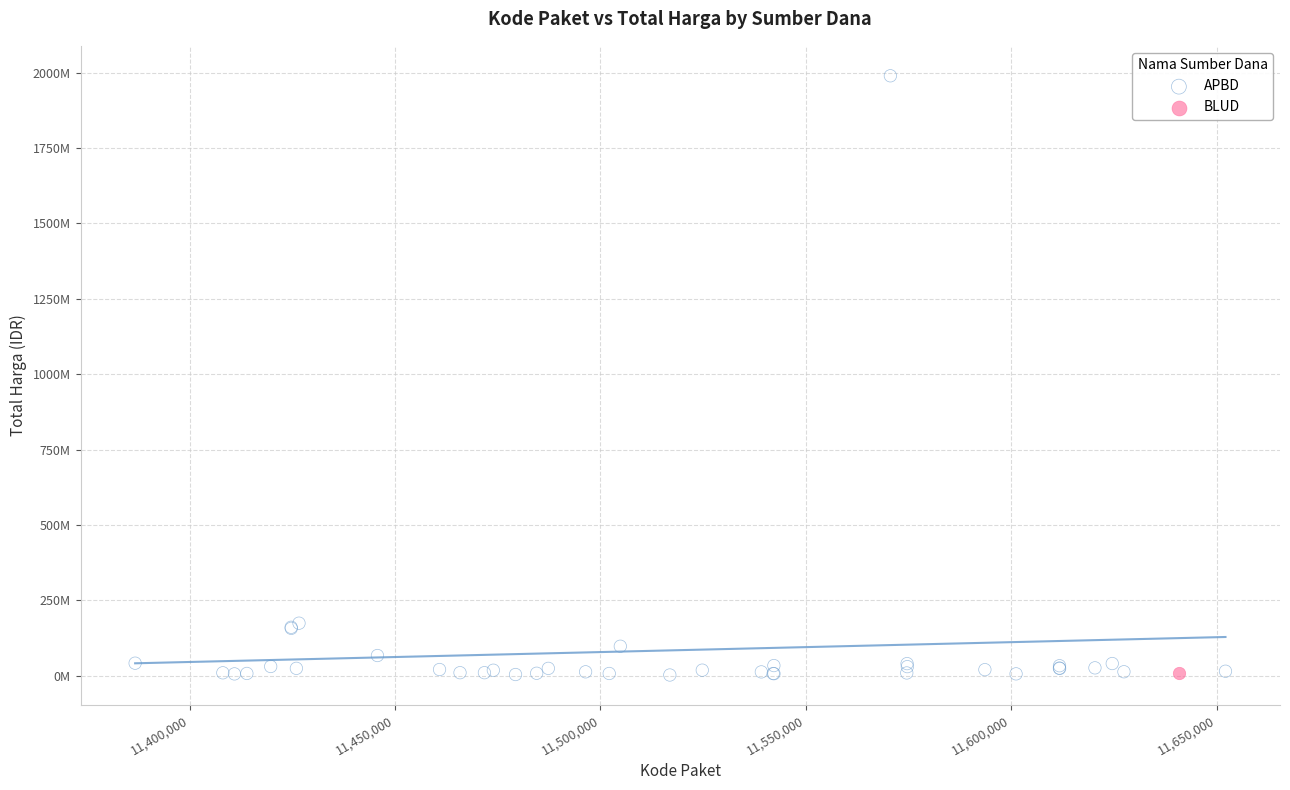

What are all the series names shown in the legend?

APBD, BLUD